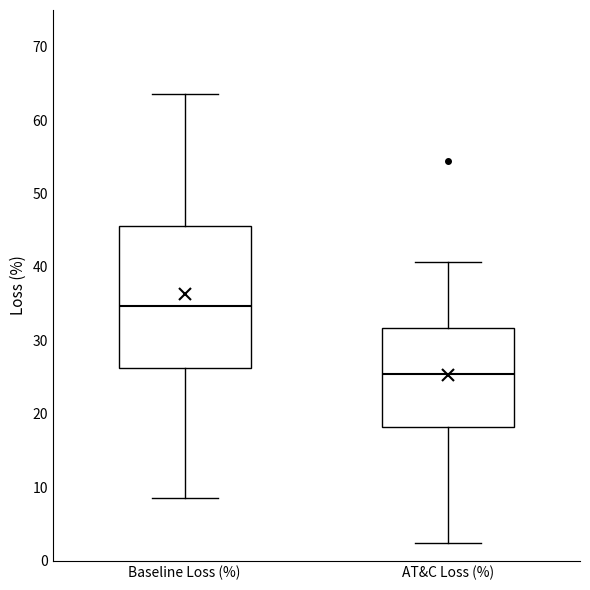

Reading left to right, transcribe this box plot: for each box, give where its median line is, the range the box spans, and where its two whiskers end, as read against the y-axis. The values are not printed on the chart, so give them approximately, as read against the axis.

Baseline Loss (%): median 35, box 26 to 46, whiskers 9 to 64
AT&C Loss (%): median 25, box 18 to 32, whiskers 2 to 41